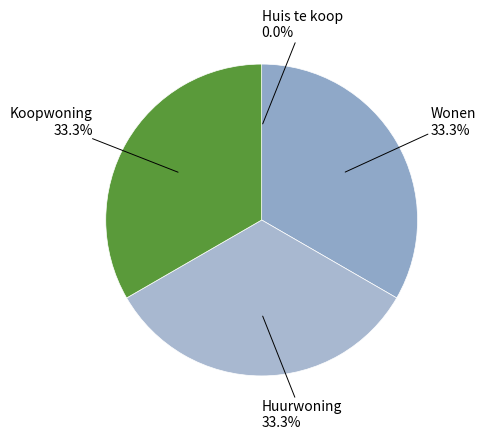

What percentage do Koopwoning and Wonen together represent?

66.7%